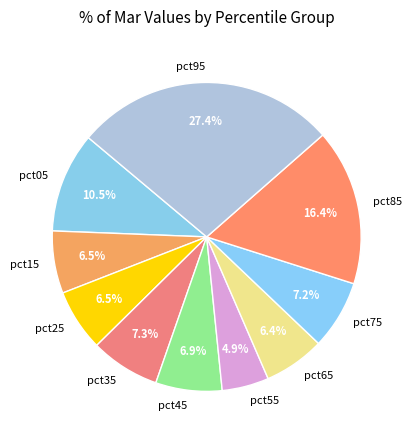

Which slice is the largest?

pct95